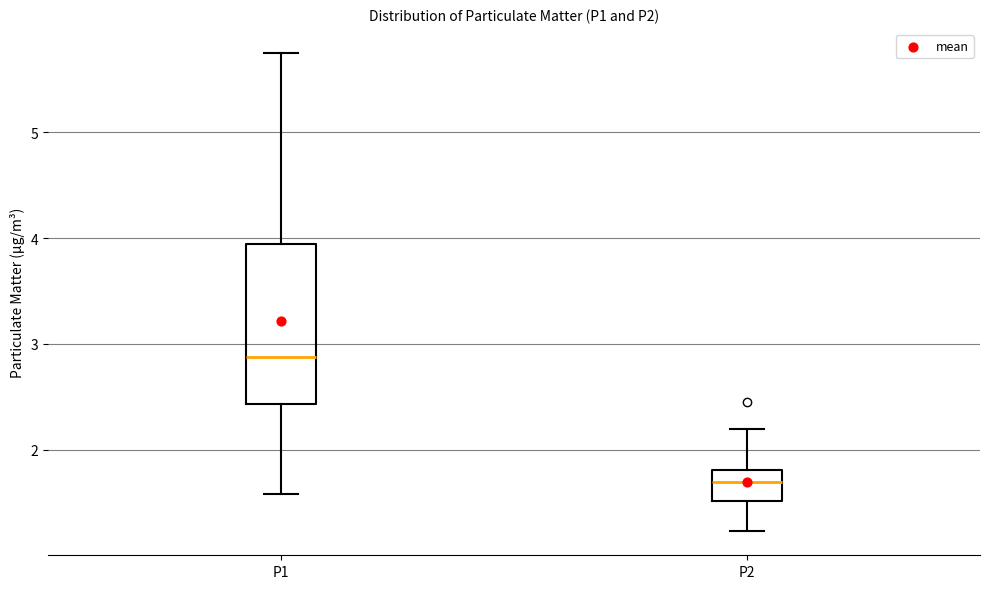

Which box is the tallest, from its lower edge to its upper edge?

P1